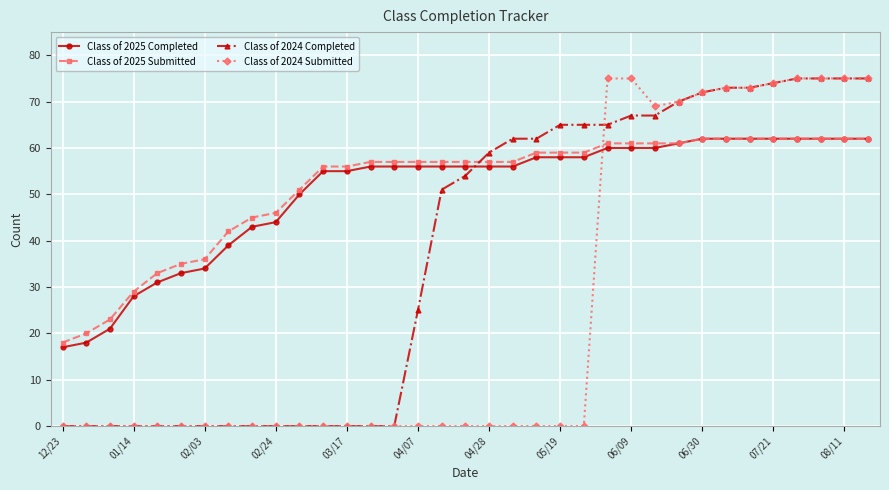

At how many categories does at least one series exceed 37?

28